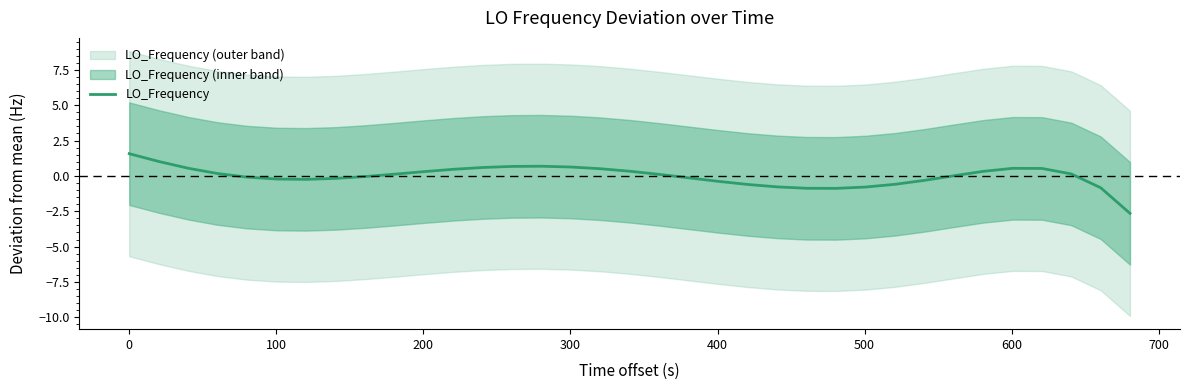

How many data points are above 0?

20